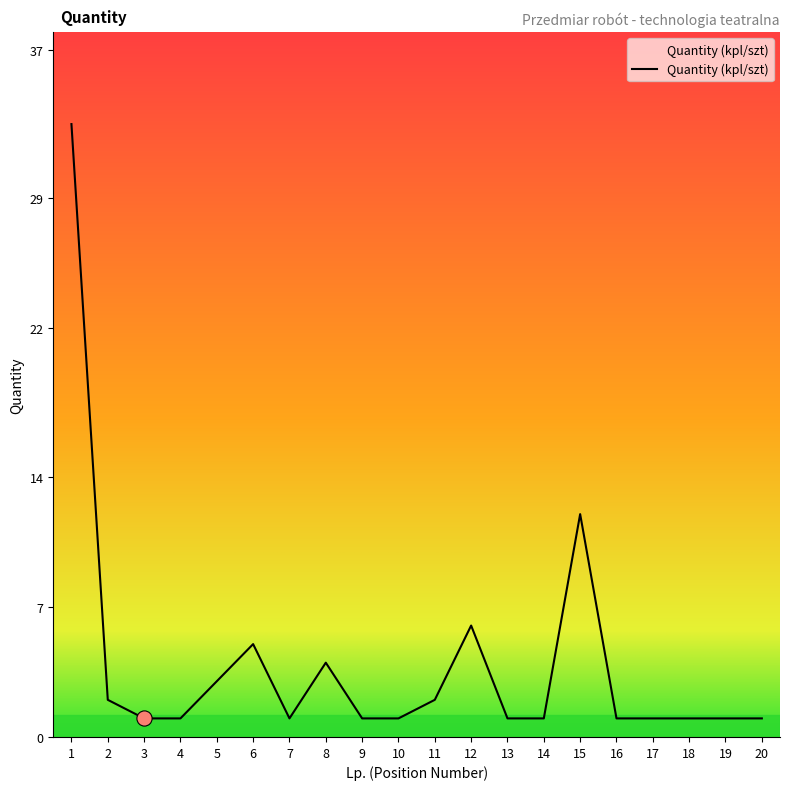

What is the ratio of the value at 6 to the value at 3?

5.0